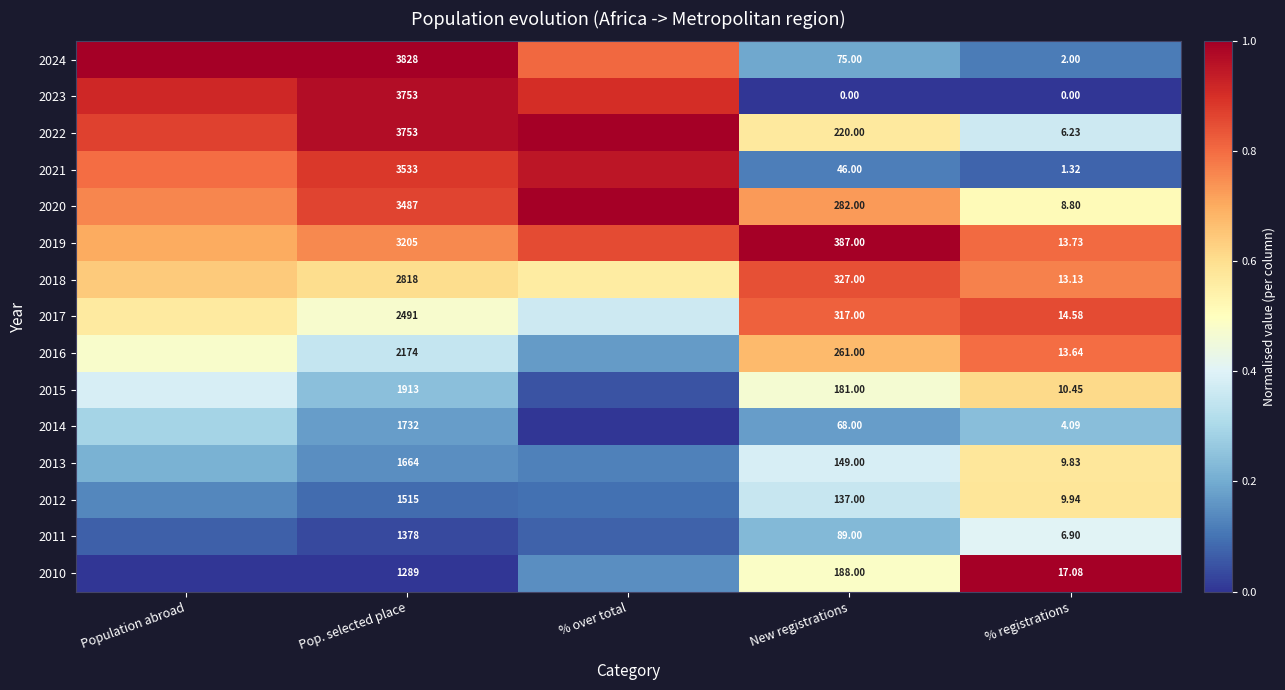

Is the value of 2010 at New registrations greater than the value of 2022 at Pop. selected place?

No